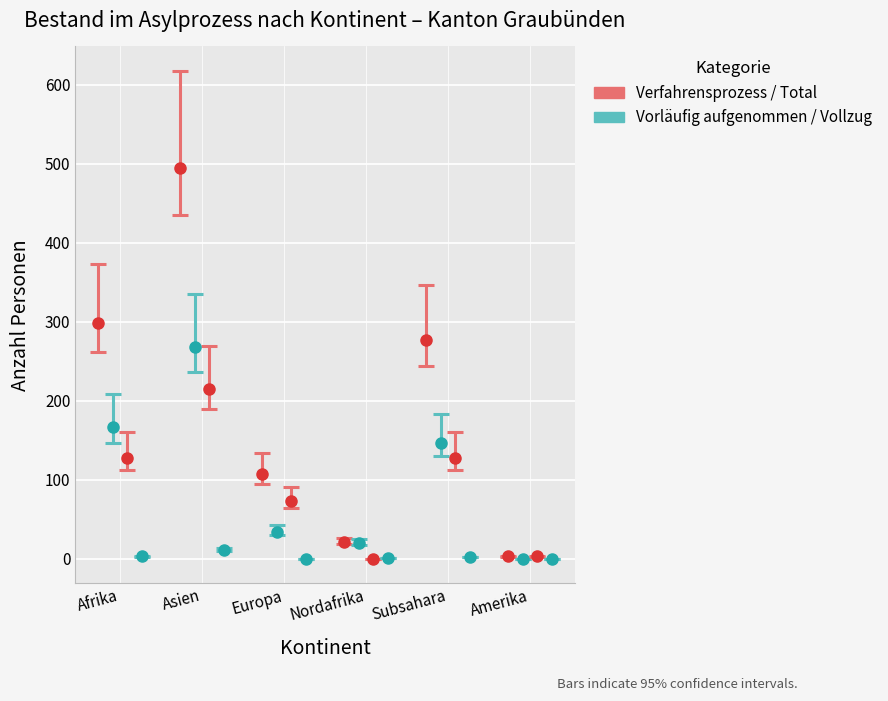

Is the value of Total Personen at Asien greater than the value of Personen ausgesetzter Vollzug at Asien?

Yes